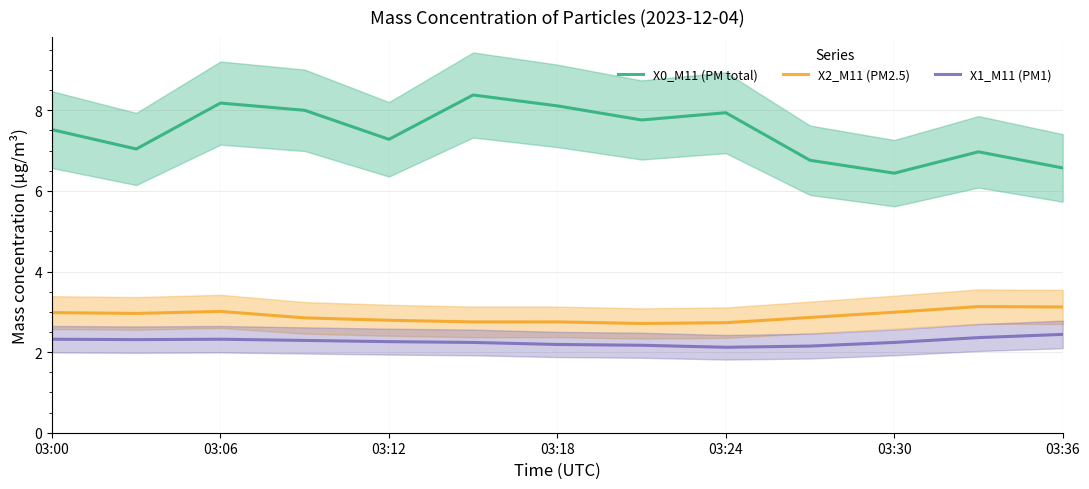

What is the average value of the X2_M11 (PM2.5) series?

2.9